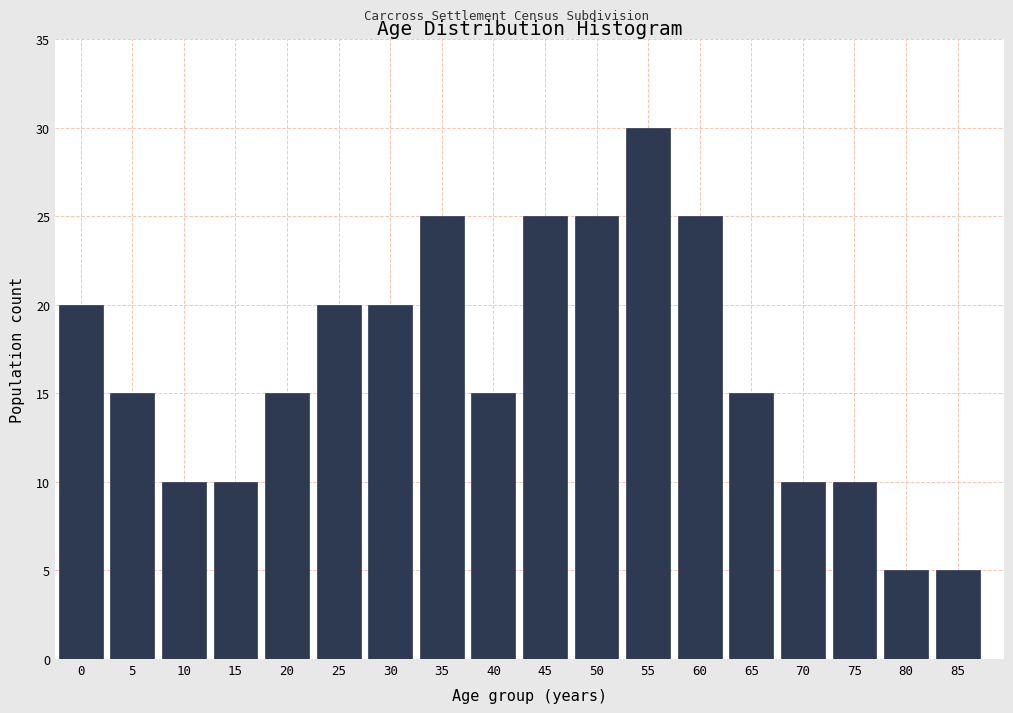

Reading left to right, list all the values displayed in this chart.

0=20	5=15	10=10	15=10	20=15	25=20	30=20	35=25	40=15	45=25	50=25	55=30	60=25	65=15	70=10	75=10	80=5	85=5